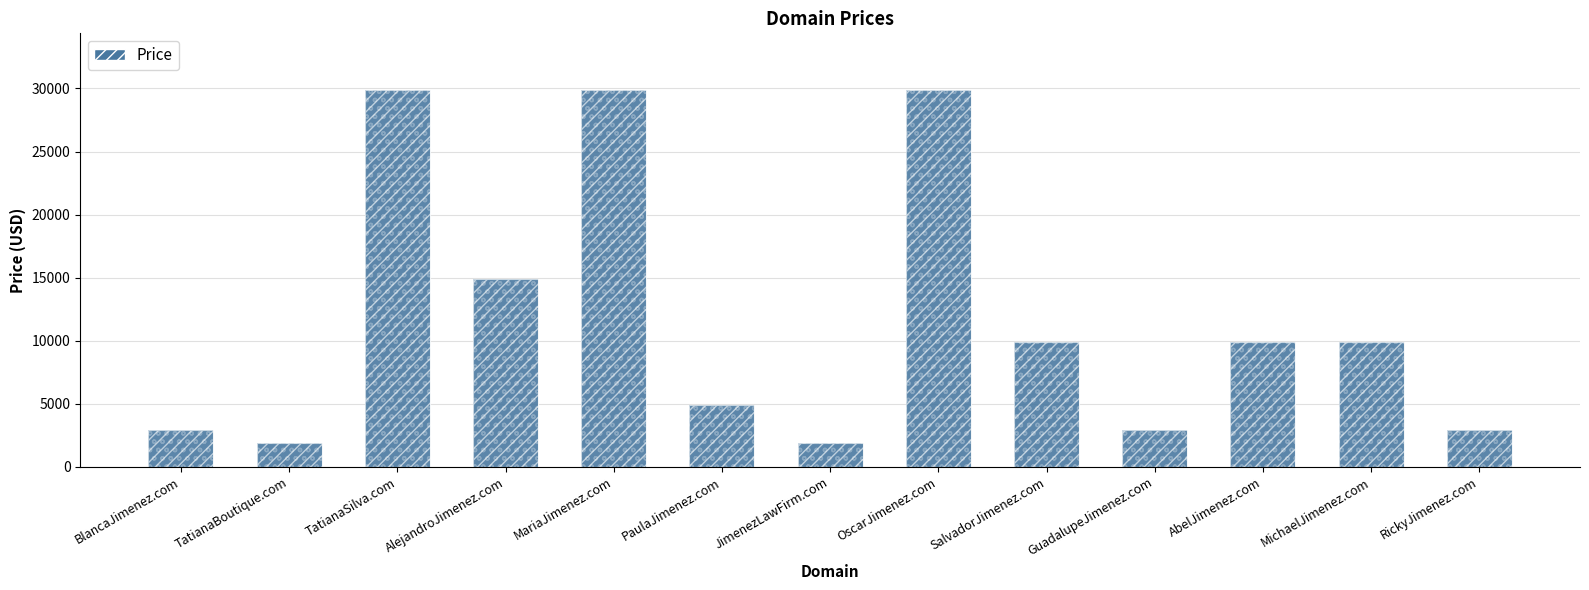

Reading right to left, transcribe all the data shown in this chart.

2888	9888	9888	2888	9888	29888	1888	4888	29888	14888	29888	1888	2888